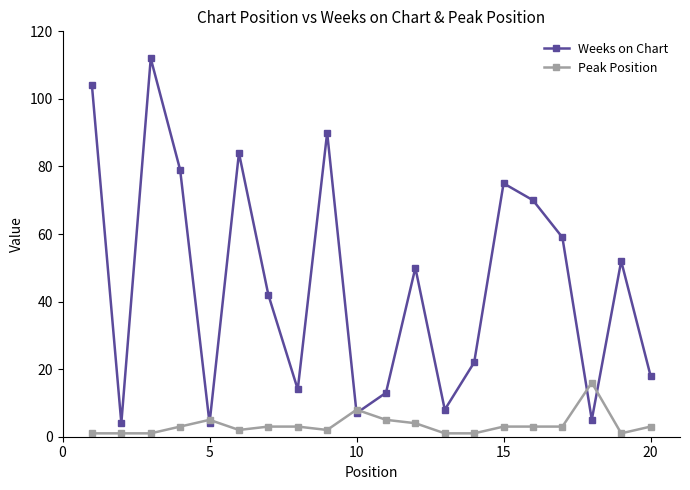

What is the difference between the second highest and second lowest values in the Peak Position series?

7